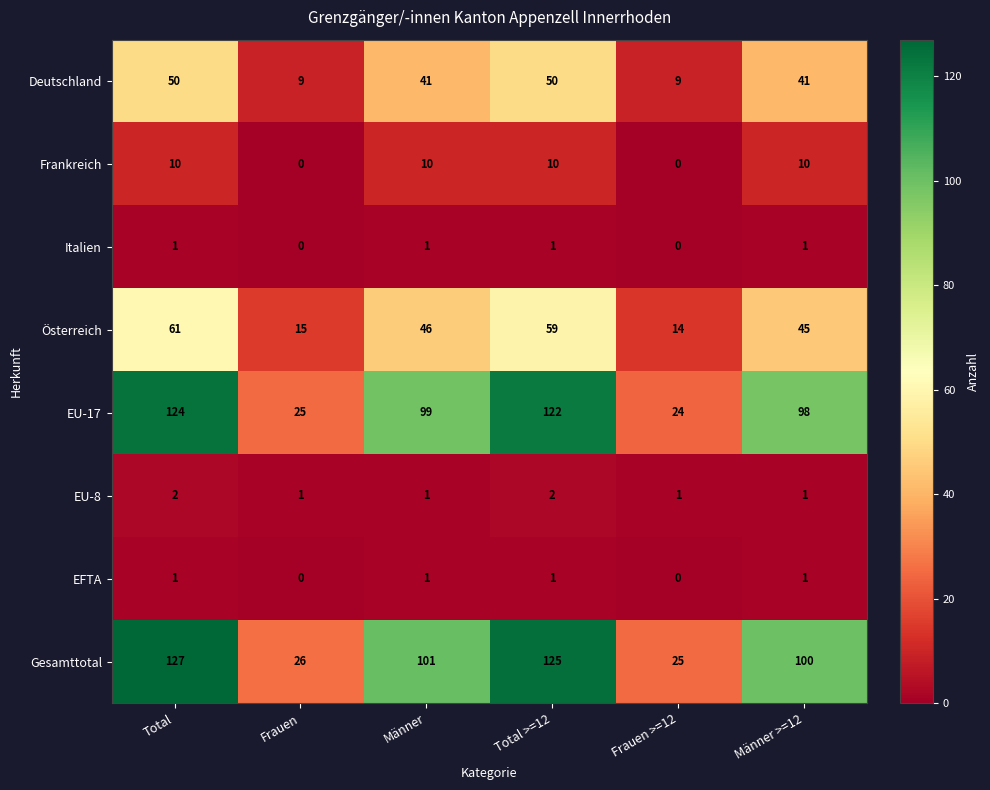

The EU-8 series shows 1 at Frauen >=12. True or false?

True